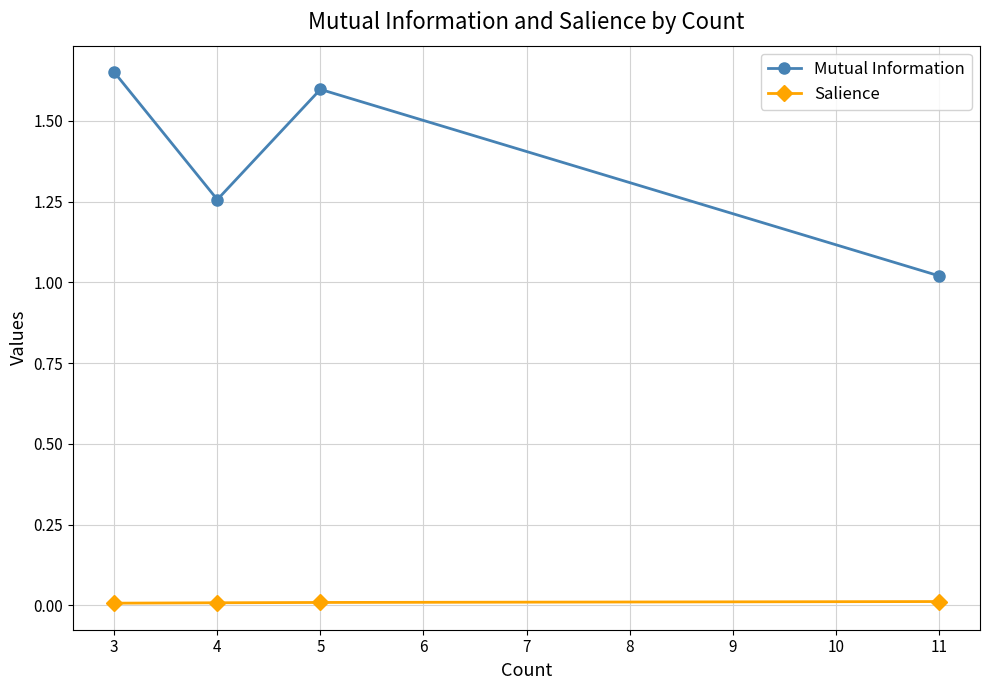

How many Salience values are between 0 and 1?

4